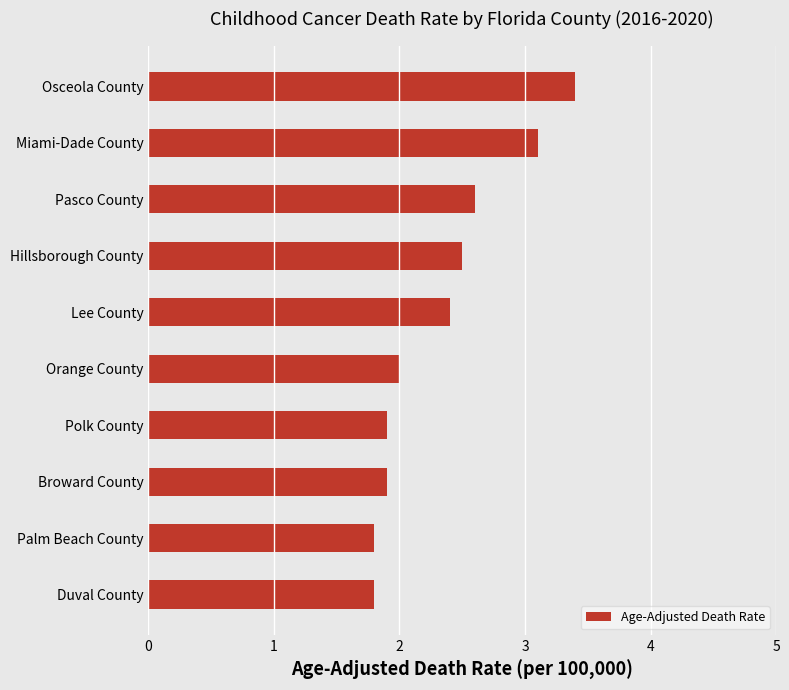

What is the label of the 9th bar from the bottom?

Miami-Dade County